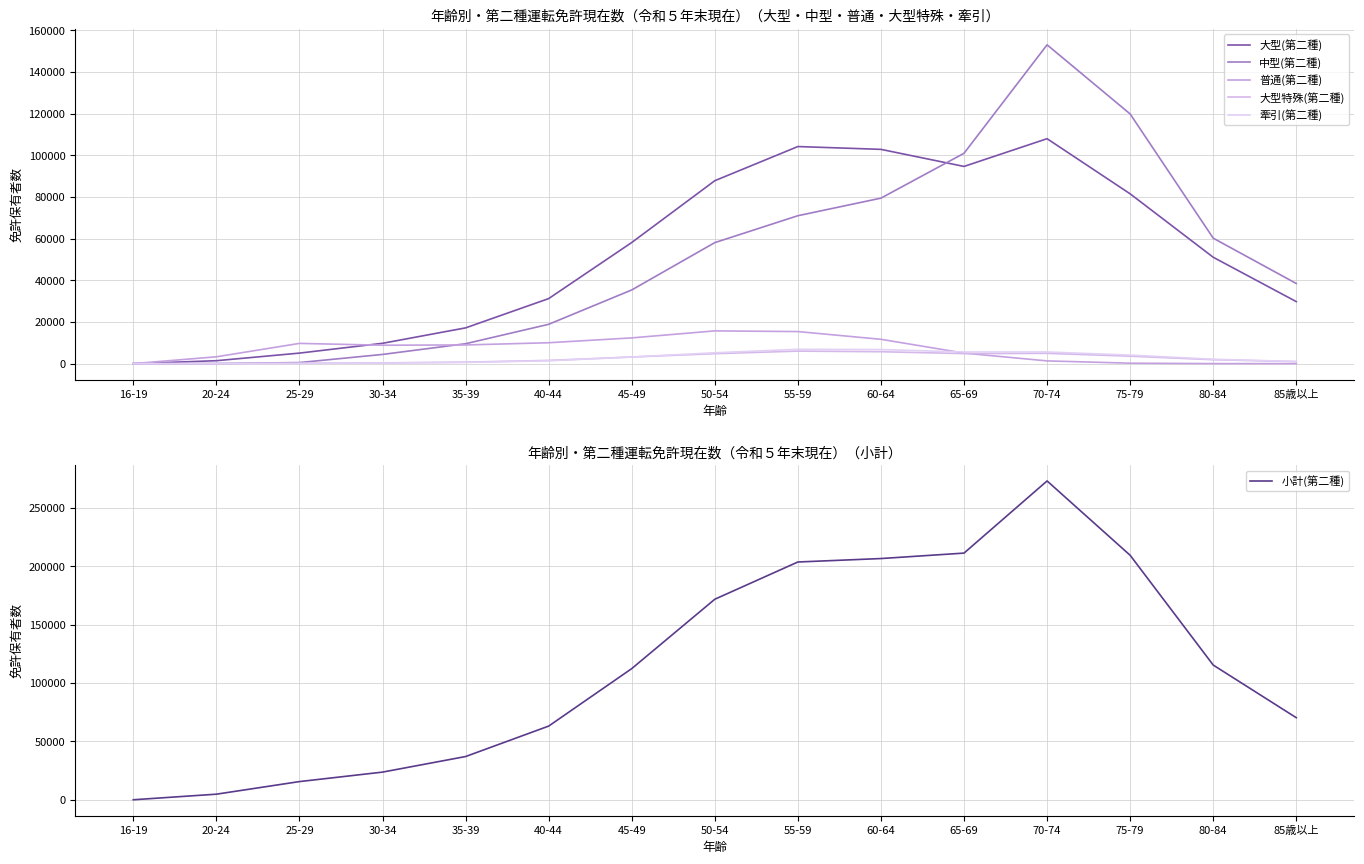

What is the label of the 1st point from the left?

16-19